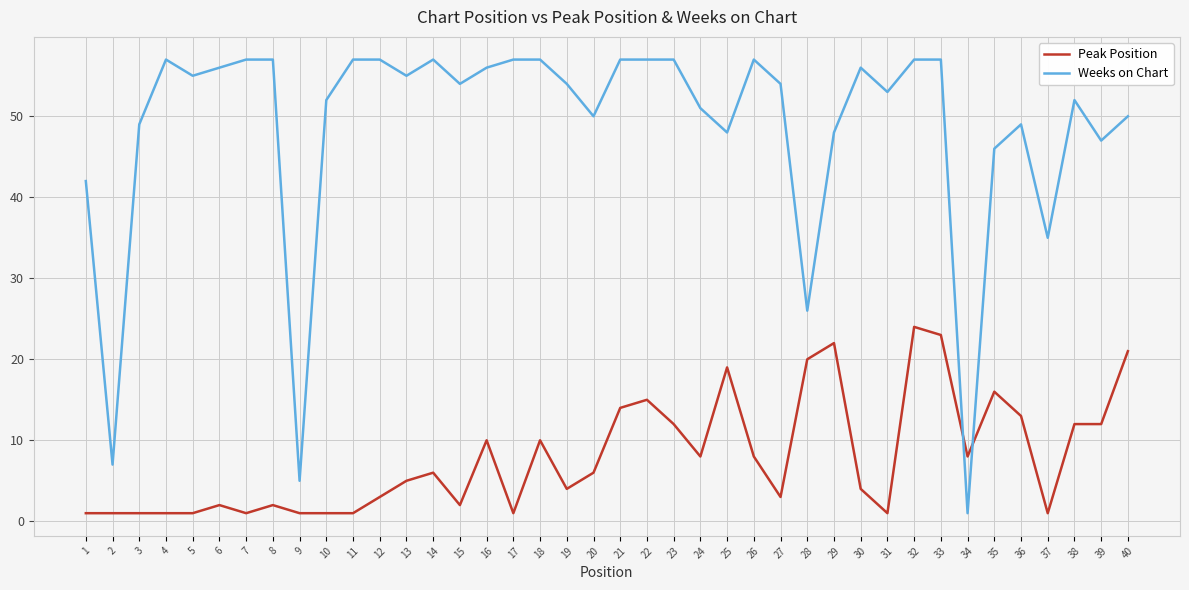

At which category is the sum across all series the highest?

32